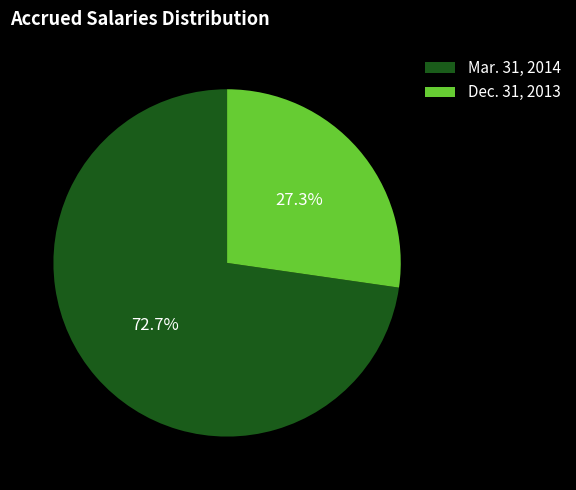

What portion of the pie excludes Dec. 31, 2013?

72.7%